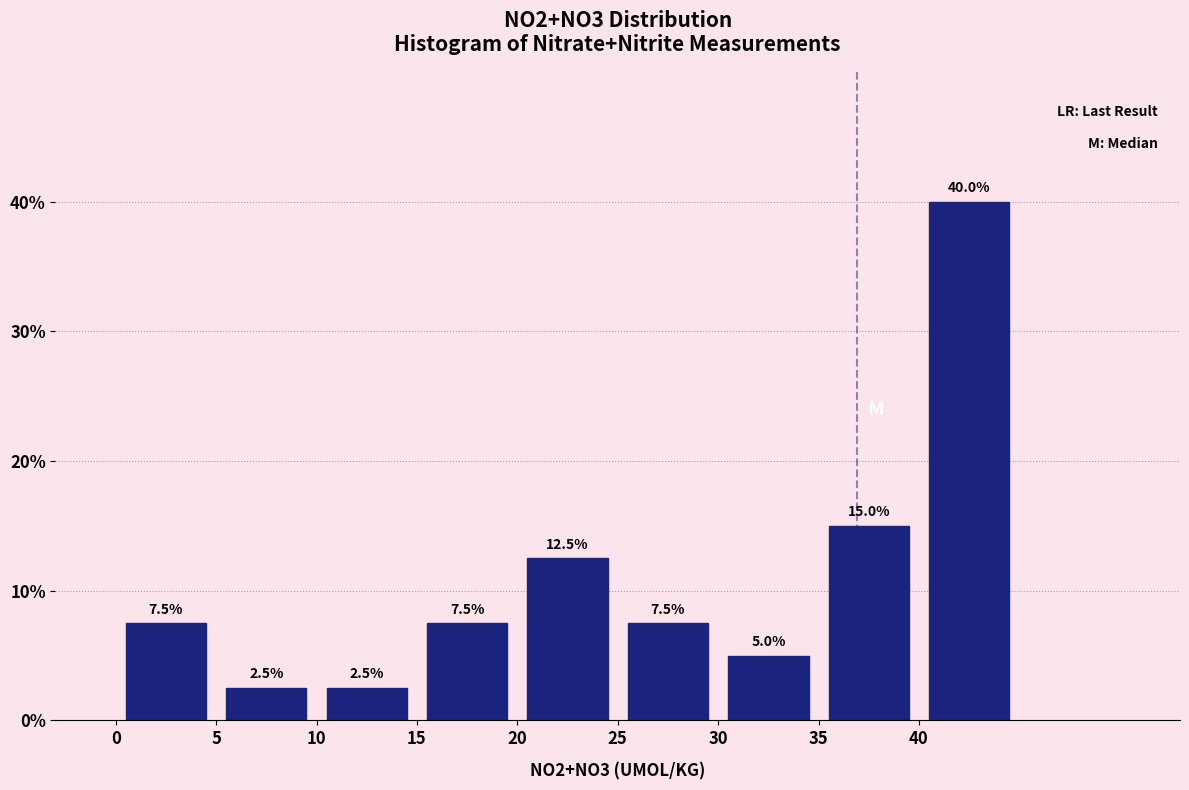

Which range on the x-axis has the tallest bar?

40 to 45